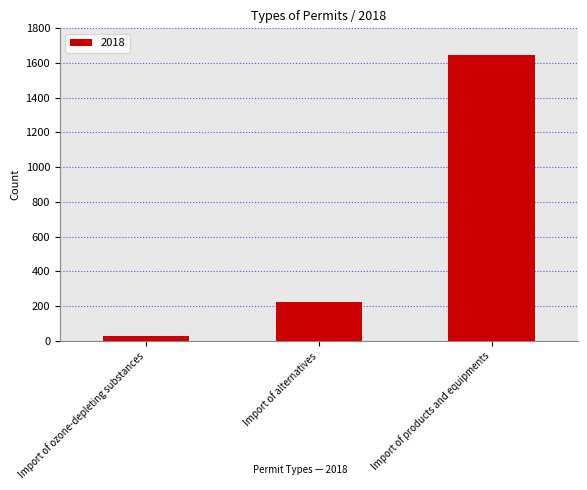

Does the chart contain any negative values?

No